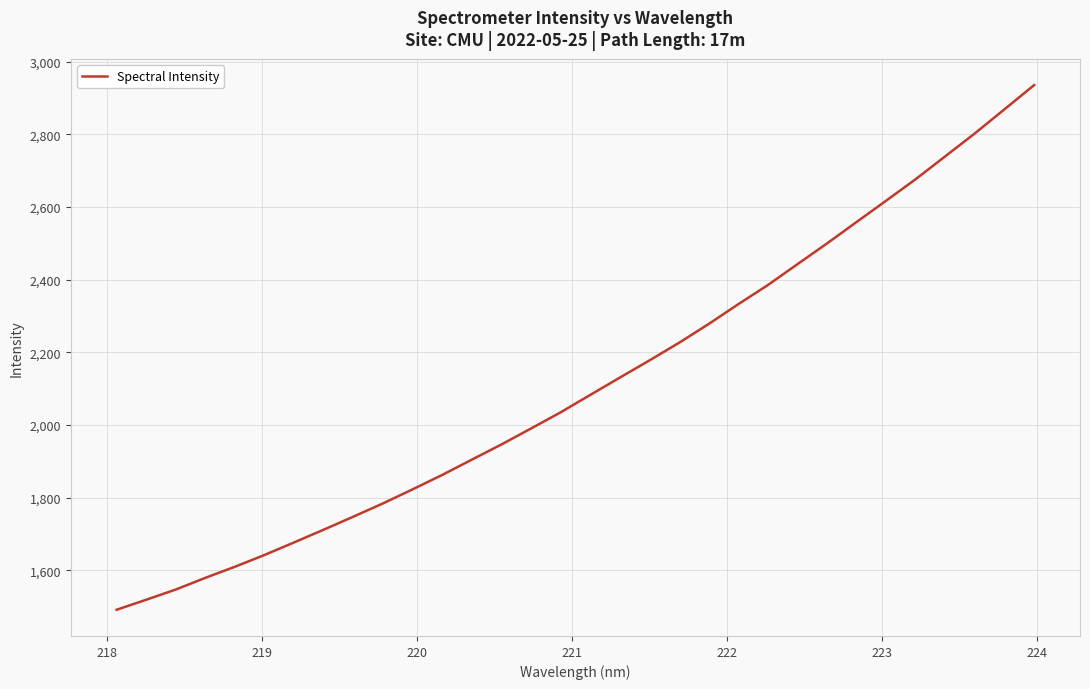

What is the difference between the second highest and minimum values?

1377.1